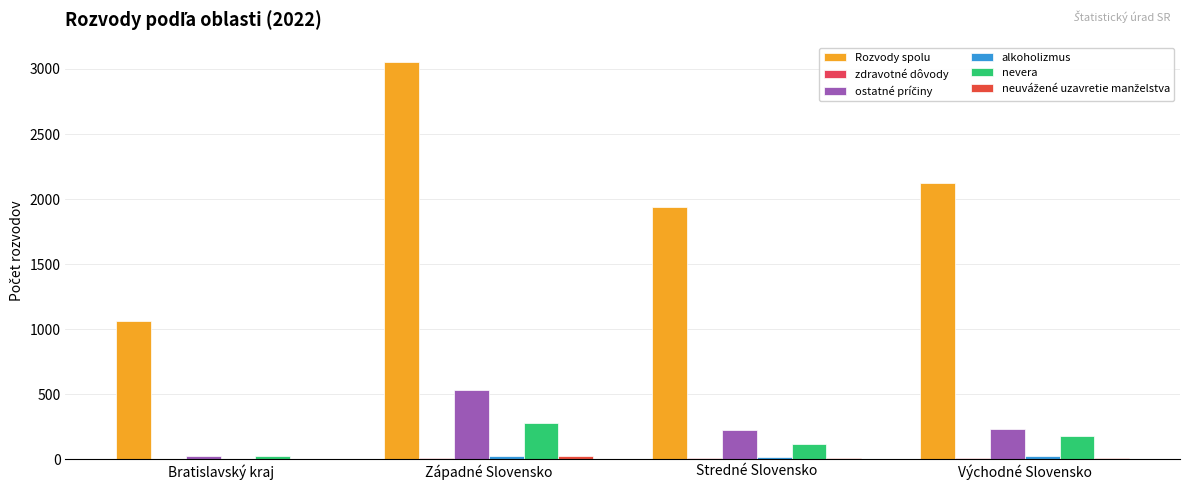

Reading right to left, extract all data points from this chart.

Rozvody spolu: Východné Slovensko=2121	Stredné Slovensko=1942	Západné Slovensko=3050	Bratislavský kraj=1067
zdravotné dôvody: Východné Slovensko=10	Stredné Slovensko=8	Západné Slovensko=7	Bratislavský kraj=1
ostatné príčiny: Východné Slovensko=232	Stredné Slovensko=228	Západné Slovensko=535	Bratislavský kraj=24
alkoholizmus: Východné Slovensko=25	Stredné Slovensko=18	Západné Slovensko=29	Bratislavský kraj=1
nevera: Východné Slovensko=183	Stredné Slovensko=120	Západné Slovensko=281	Bratislavský kraj=23
neuvážené uzavretie manželstva: Východné Slovensko=7	Stredné Slovensko=9	Západné Slovensko=29	Bratislavský kraj=1